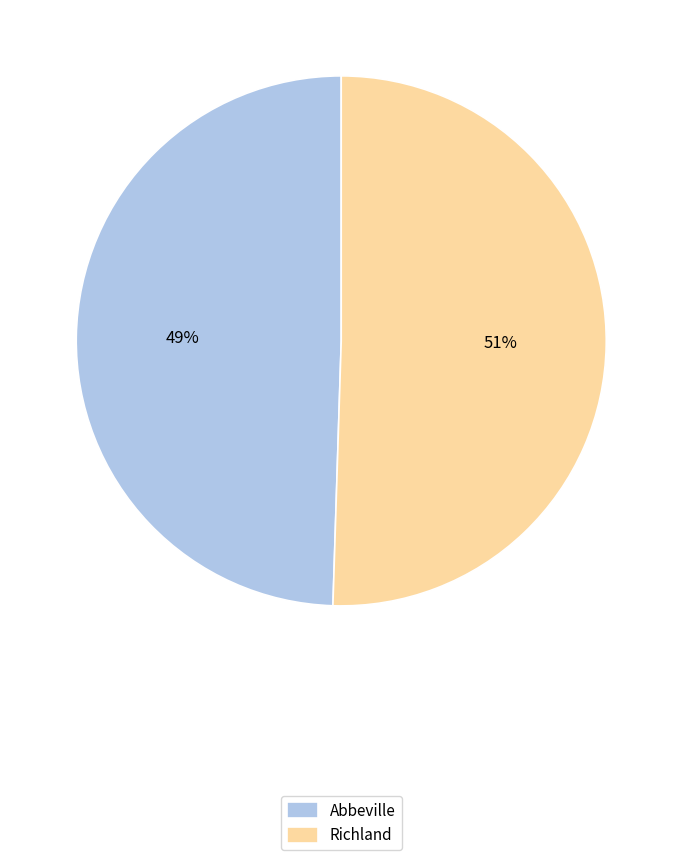

Does any single category account for the majority?

Yes